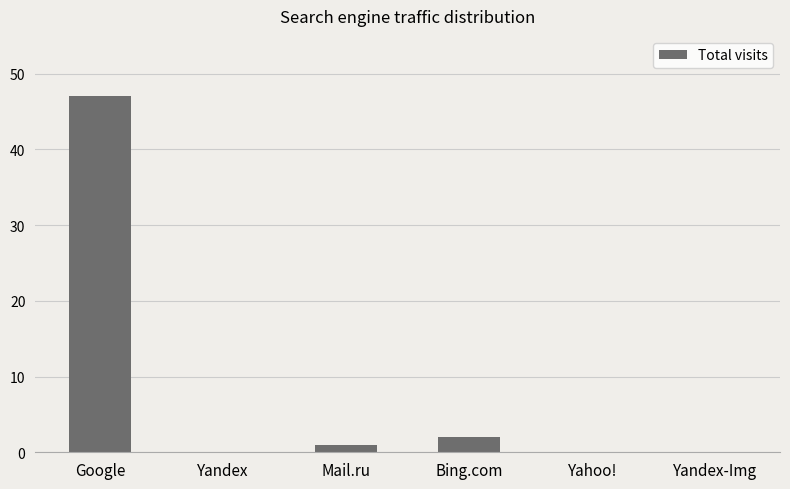

Reading right to left, list all the values displayed in this chart.

0	0	2	1	0	47